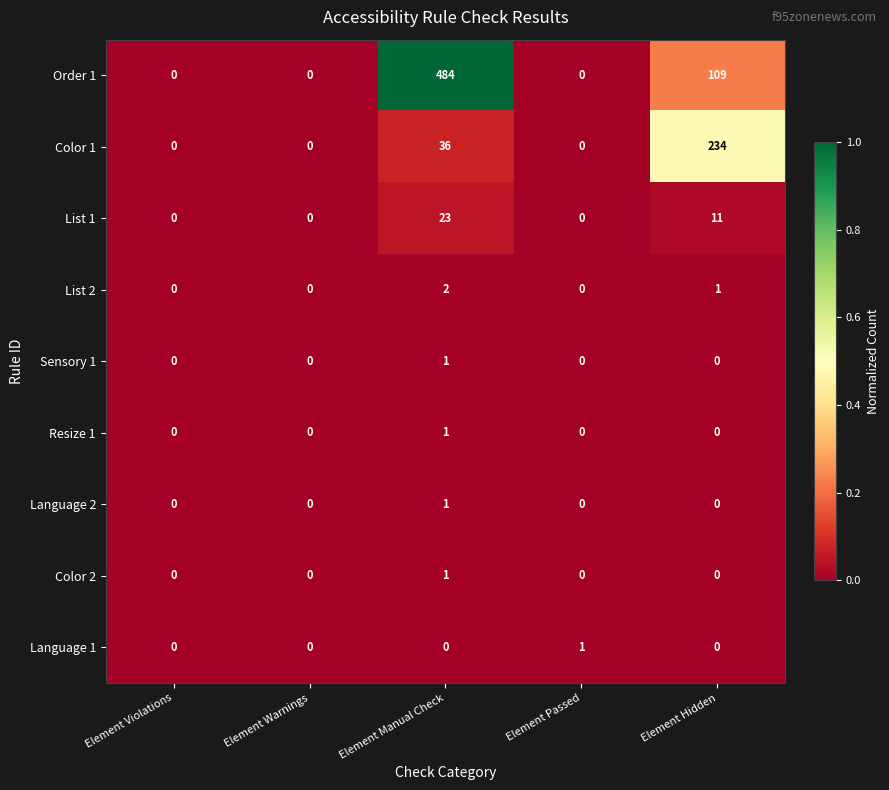

What is the maximum value shown in the chart?

484